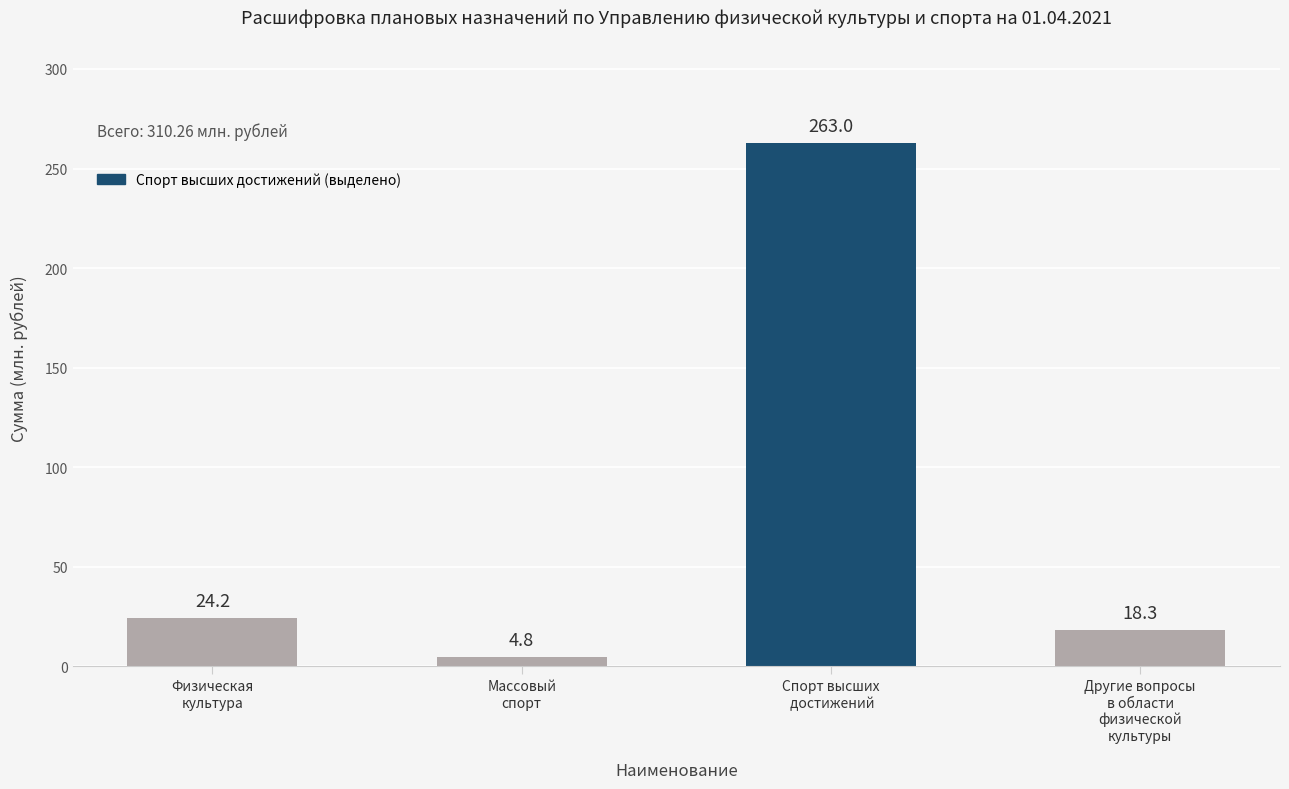

At which category does the chart reach its peak across all series?

Спорт высших
 достижений